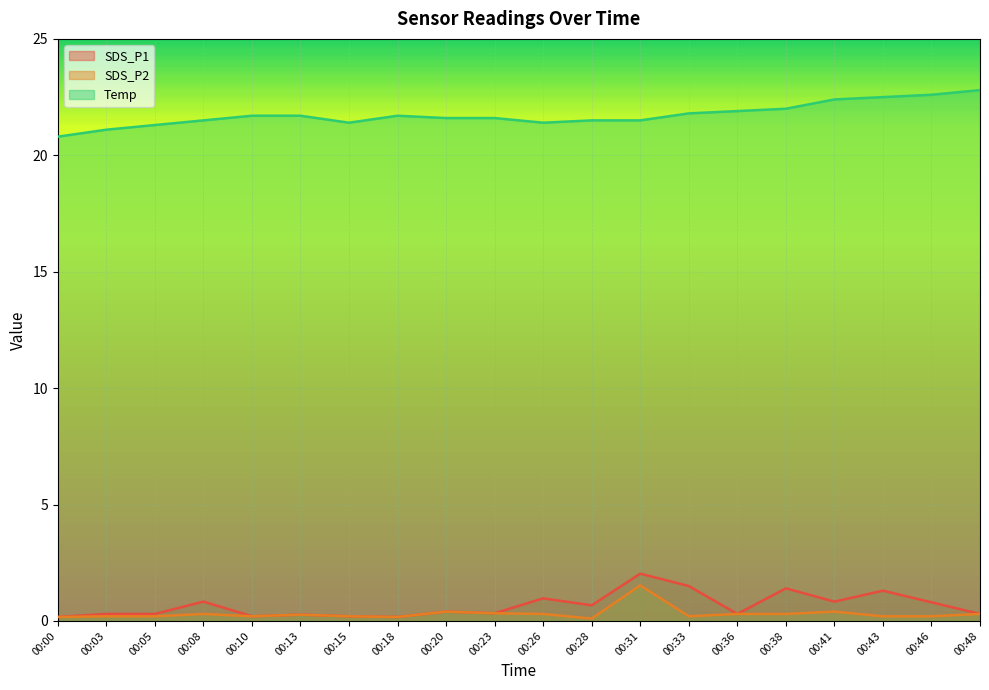

True or false: Temp and SDS_P1 cross at least once.

False